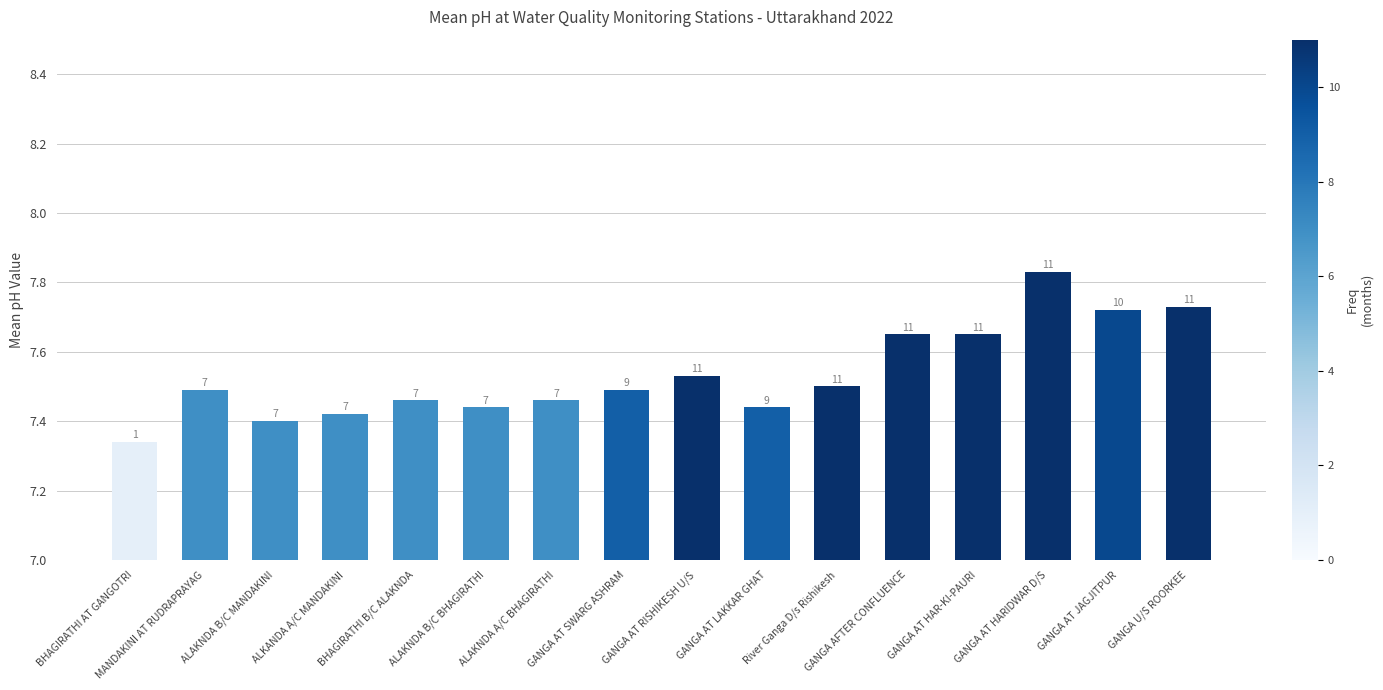

Between BHAGIRATHI B/C ALAKNDA and ALAKNDA A/C BHAGIRATHI, which is larger?

BHAGIRATHI B/C ALAKNDA